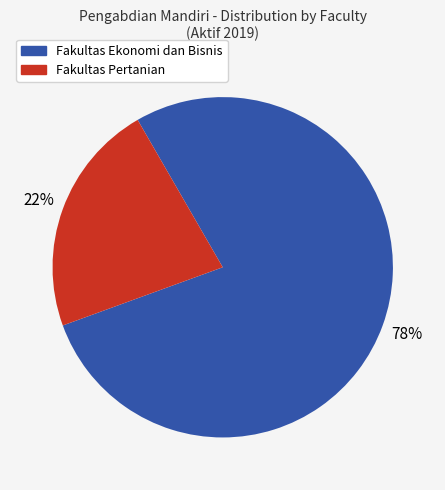

The Fakultas Pertanian slice represents 8% of the pie. True or false?

False